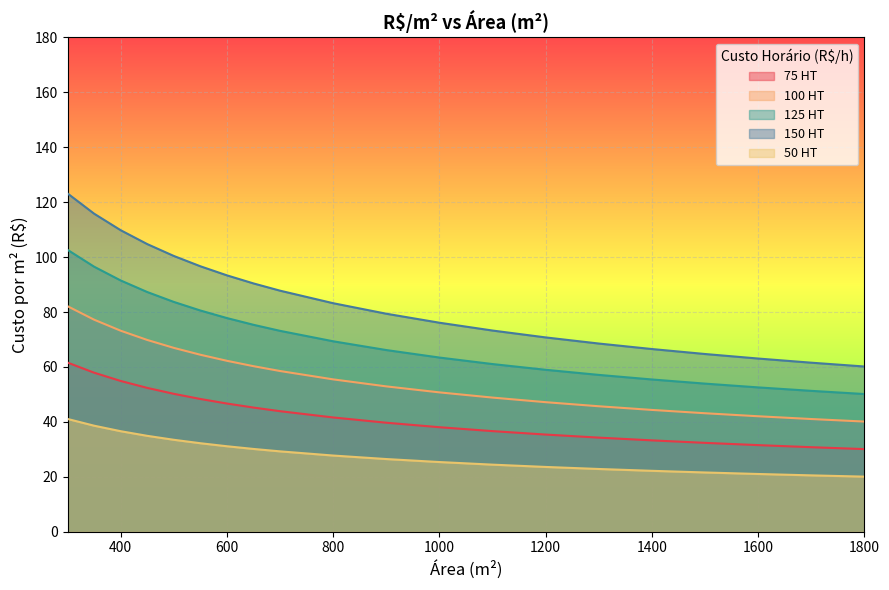

What is the minimum value for 75 HT?

30.1